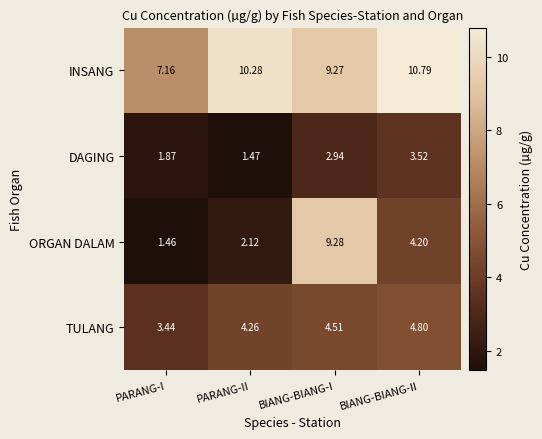

How many distinct data groups are displayed?

4